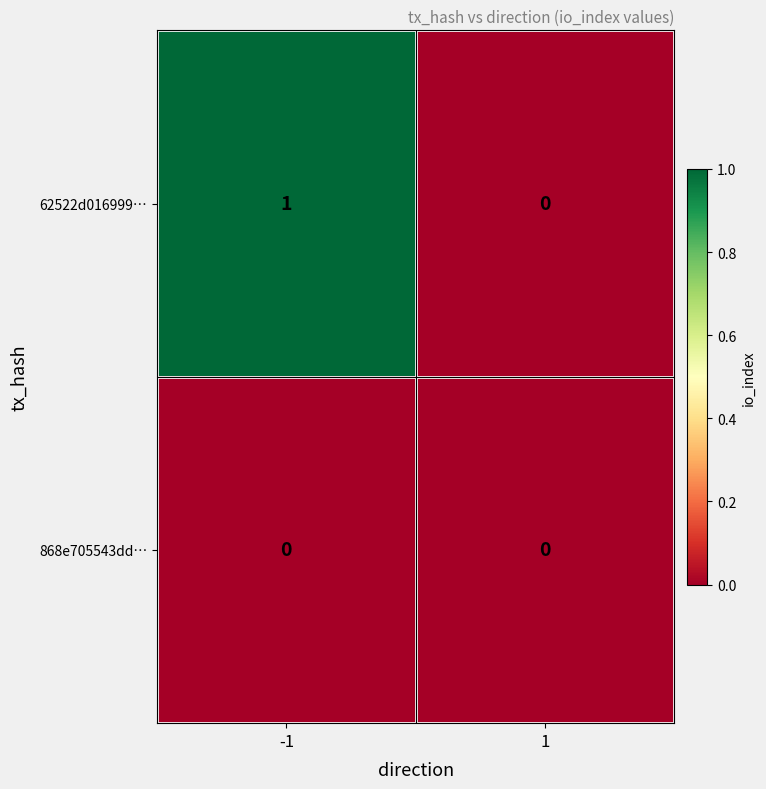

Which series has the largest range (max minus min)?

62522d016999…